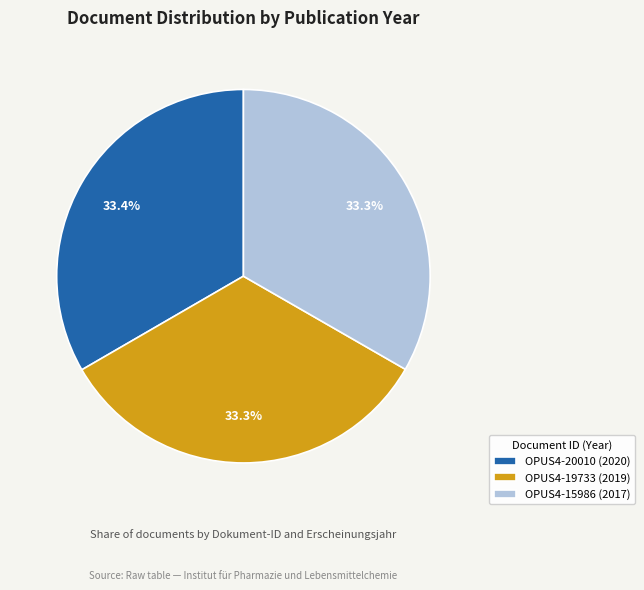

Do OPUS4-19733 (2019) and OPUS4-20010 (2020) together represent more than half of the pie?

Yes